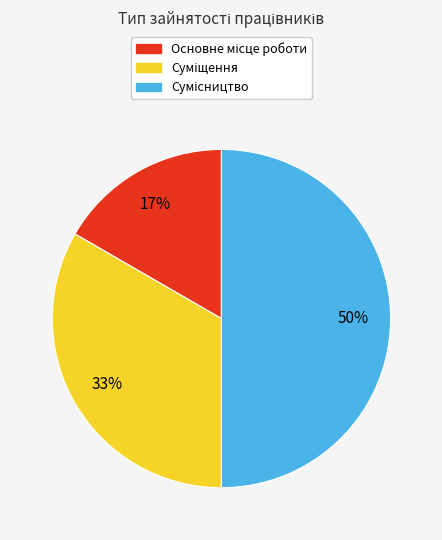

To the nearest percent, what is the average slice percentage?

33%